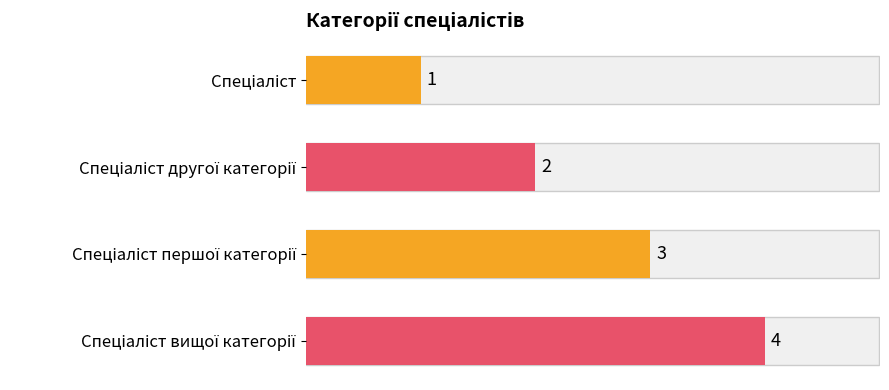

How many values are between 2 and 4?

3